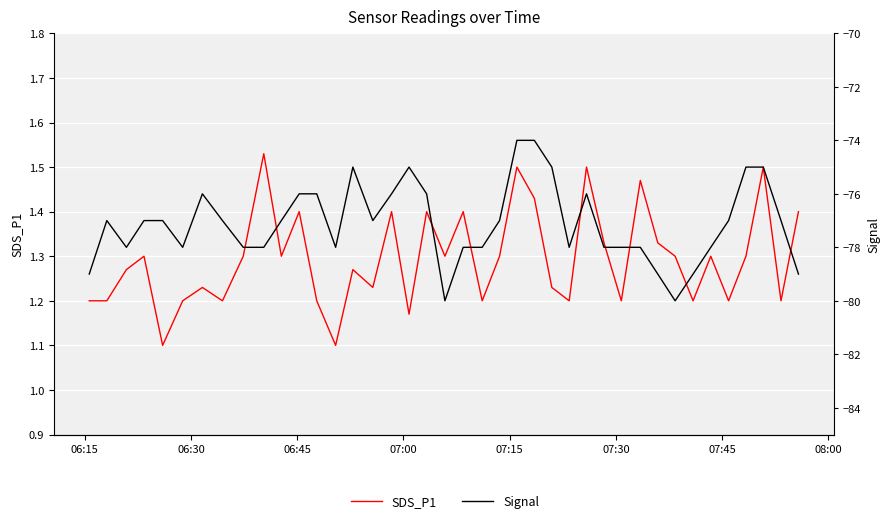

At 07:30, list the series in order from smallest to largest.

Signal, SDS_P1